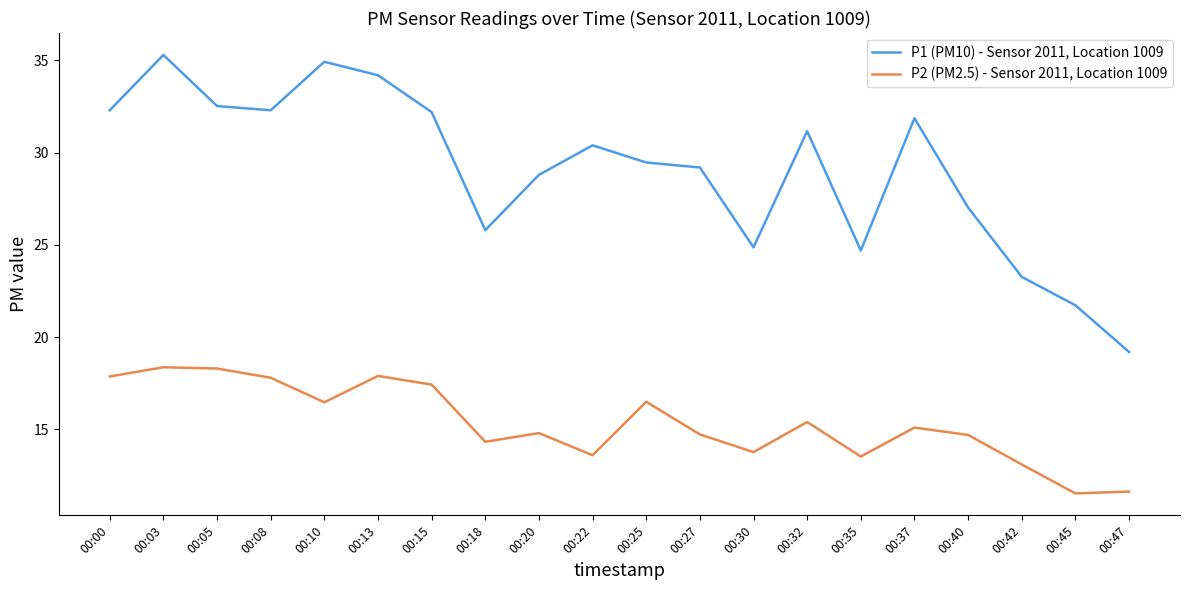

Which series has the largest total across all categories?

P1 (PM10) - Sensor 2011, Location 1009